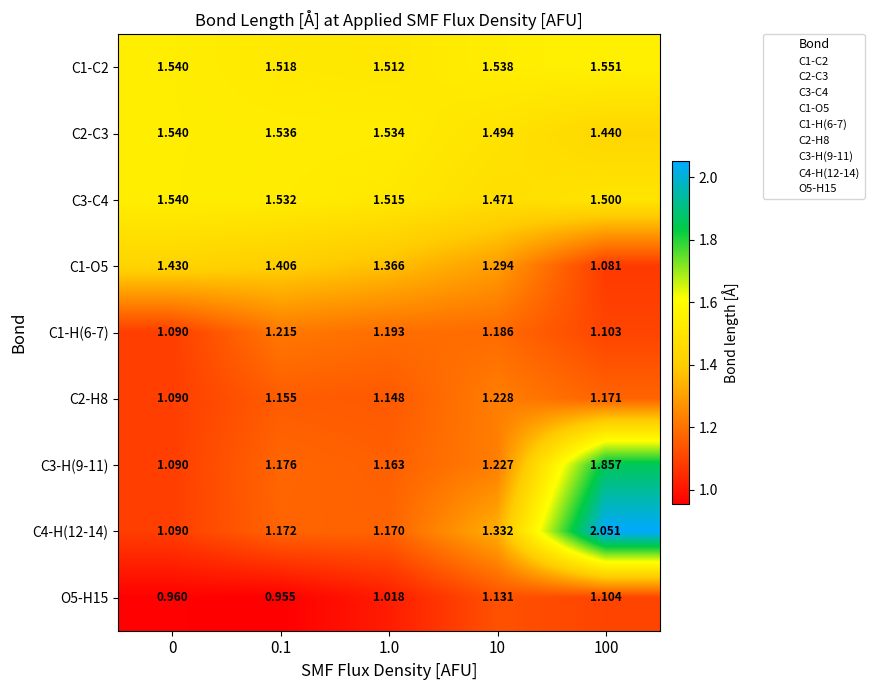

Is the value of C1-O5 at 0.1 greater than the value of C2-H8 at 1.0?

Yes